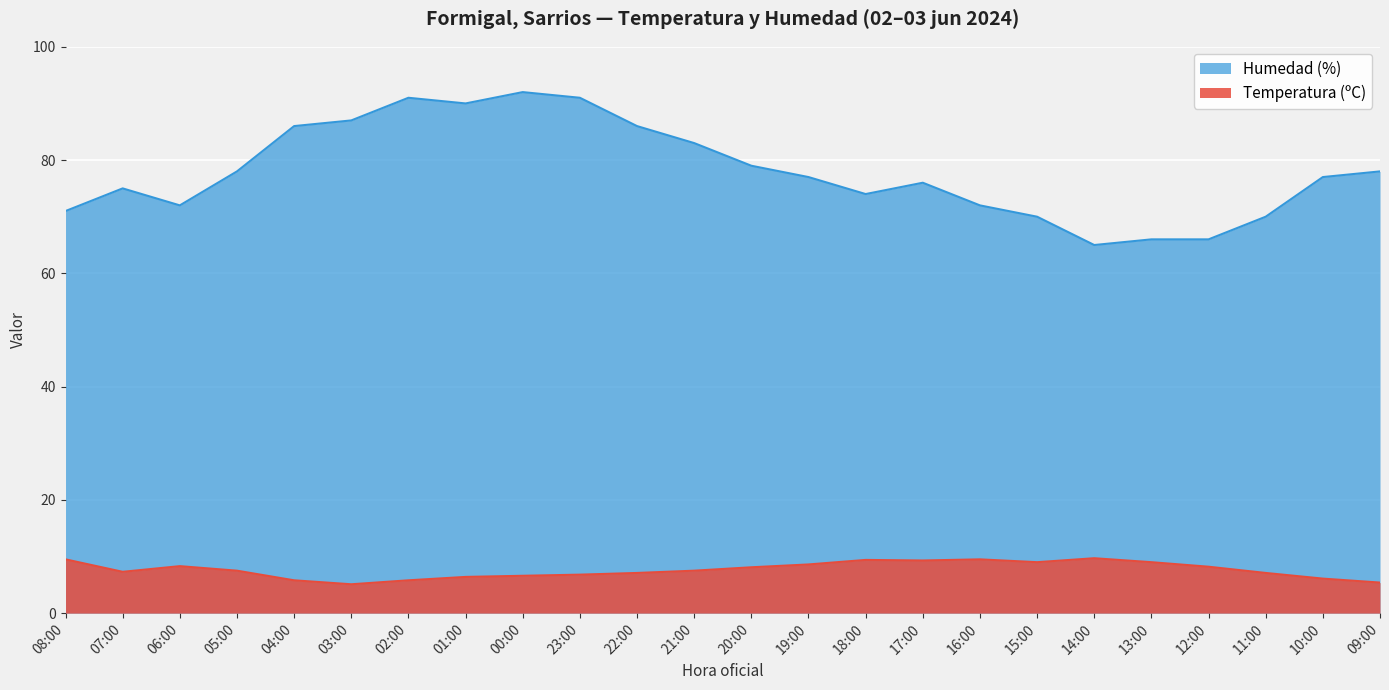

What is the total value across all series at 17:00?

85.3